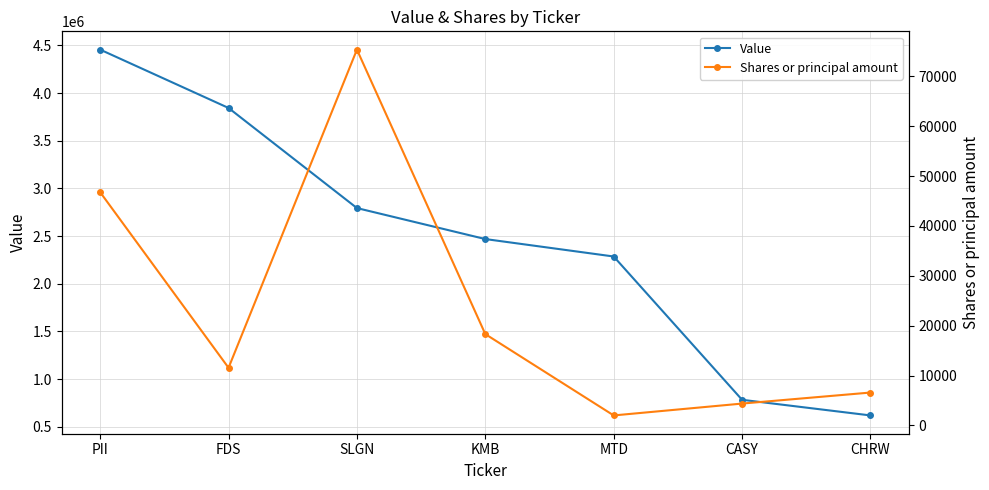

At which category is the sum across all series the highest?

PII